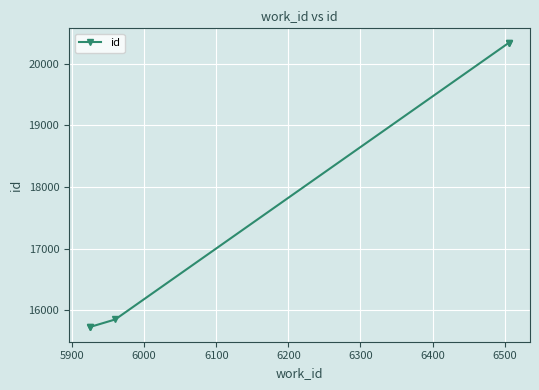

The value at 5900 is 23048. True or false?

False